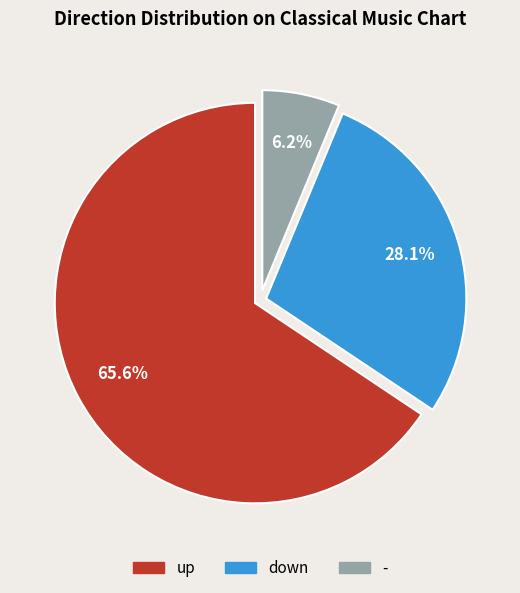

What is the ratio of the value at down to the value at up?

0.4